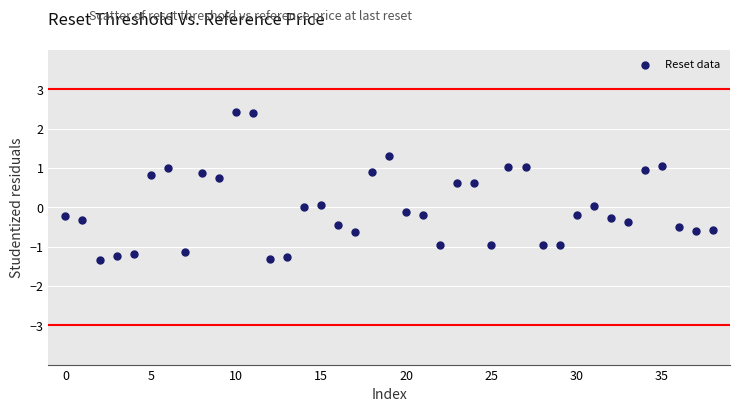

What is the range of Y values (max minus min)?

3.8